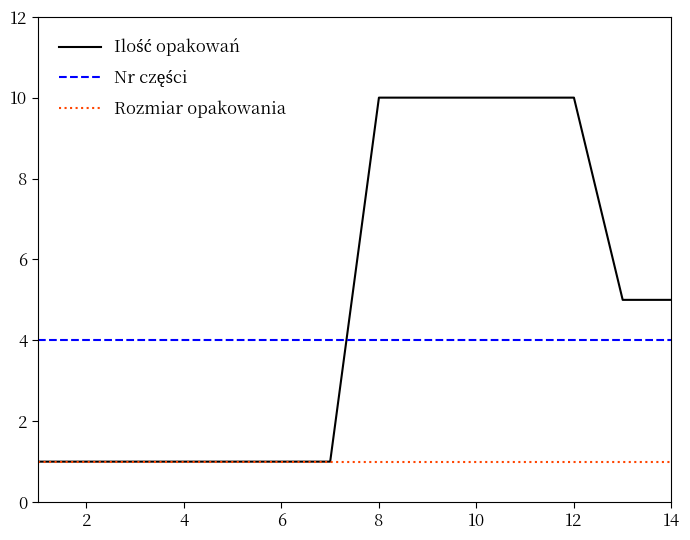

What is the maximum value shown in the chart?

10